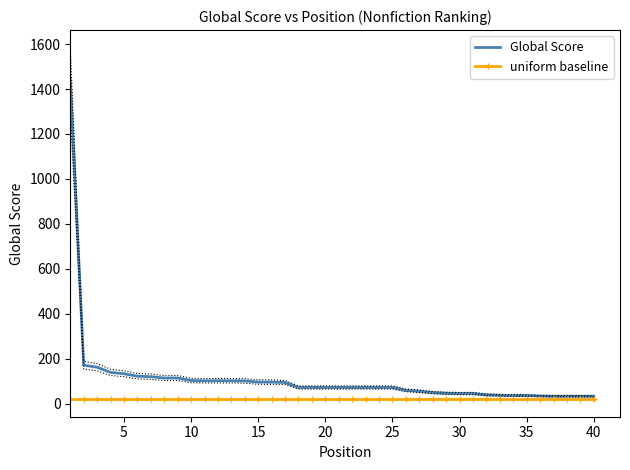

How many series are shown in this chart?

2